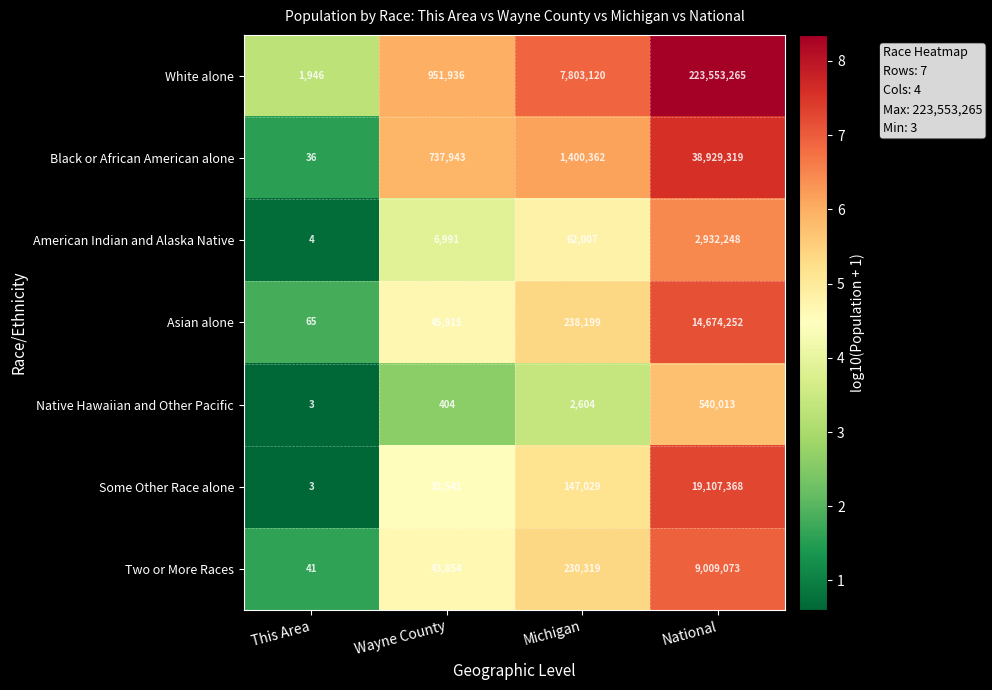

Reading right to left, extract all data points from this chart.

White alone: 223553265	7803120	951936	1946
Black or African American alone: 38929319	1400362	737943	36
American Indian and Alaska Native: 2932248	62007	6991	4
Asian alone: 14674252	238199	45915	65
Native Hawaiian and Other Pacific: 540013	2604	404	3
Some Other Race alone: 19107368	147029	33541	3
Two or More Races: 9009073	230319	43854	41